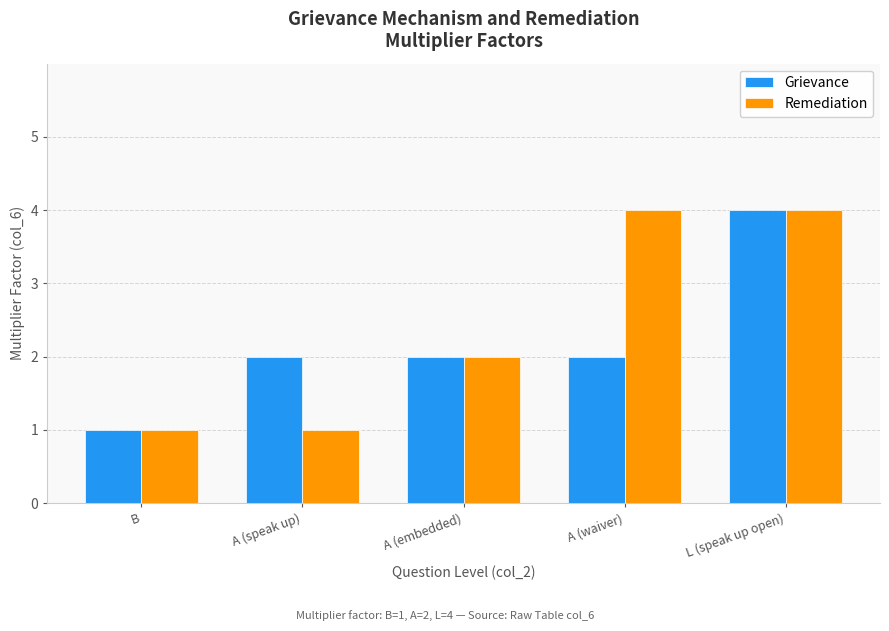

Which series has the largest range (max minus min)?

Grievance